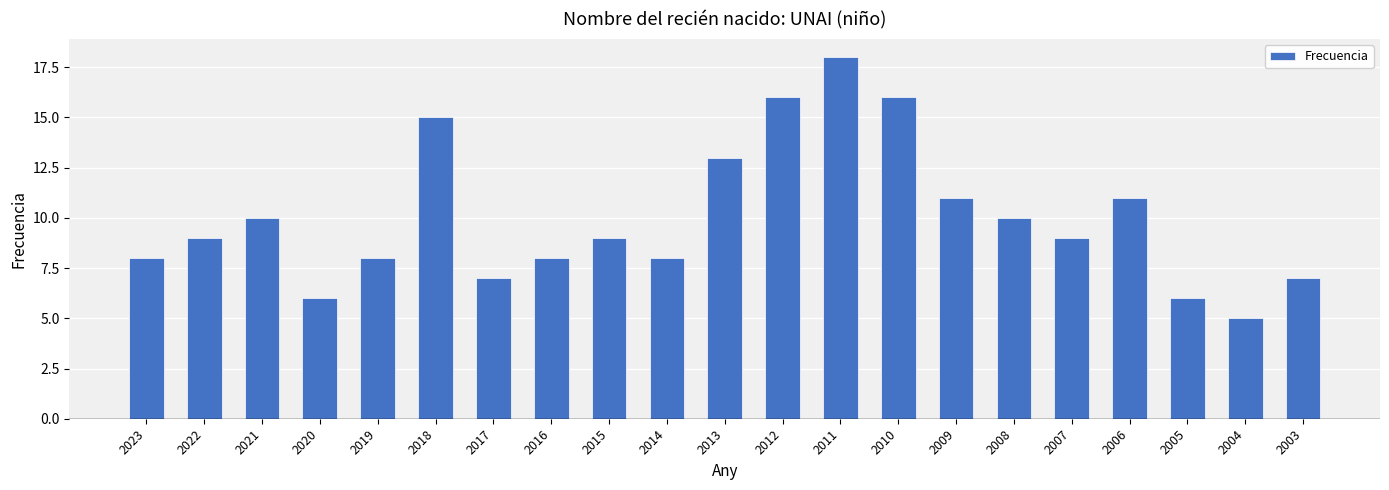

Reading right to left, what are all the values shown in this chart?

7	5	6	11	9	10	11	16	18	16	13	8	9	8	7	15	8	6	10	9	8